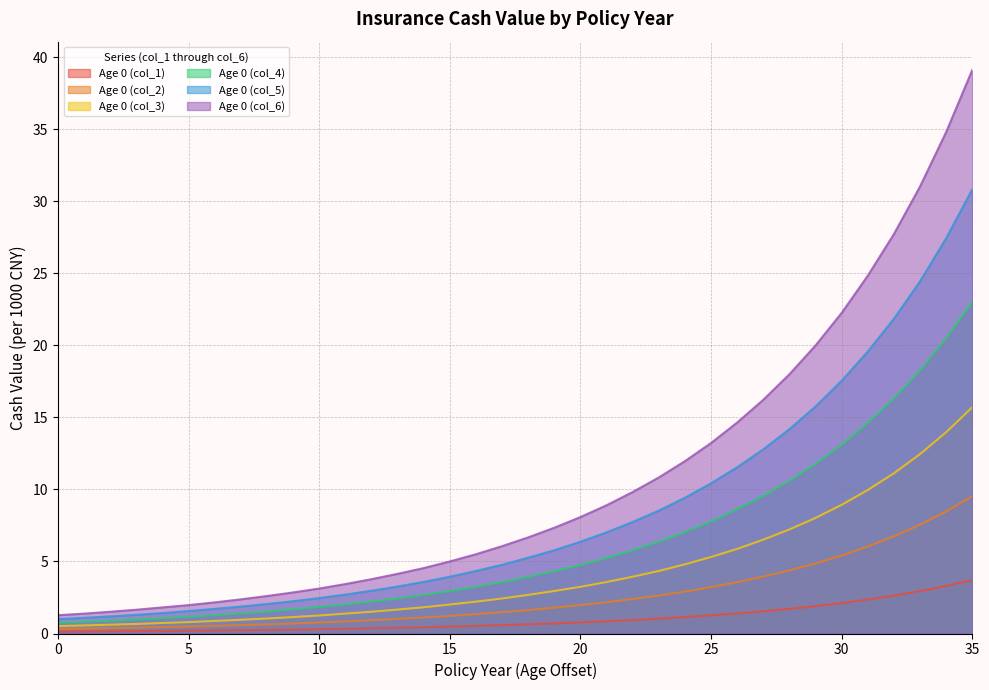

What value does the Age 0 (col_1) series have at 18?

0.6